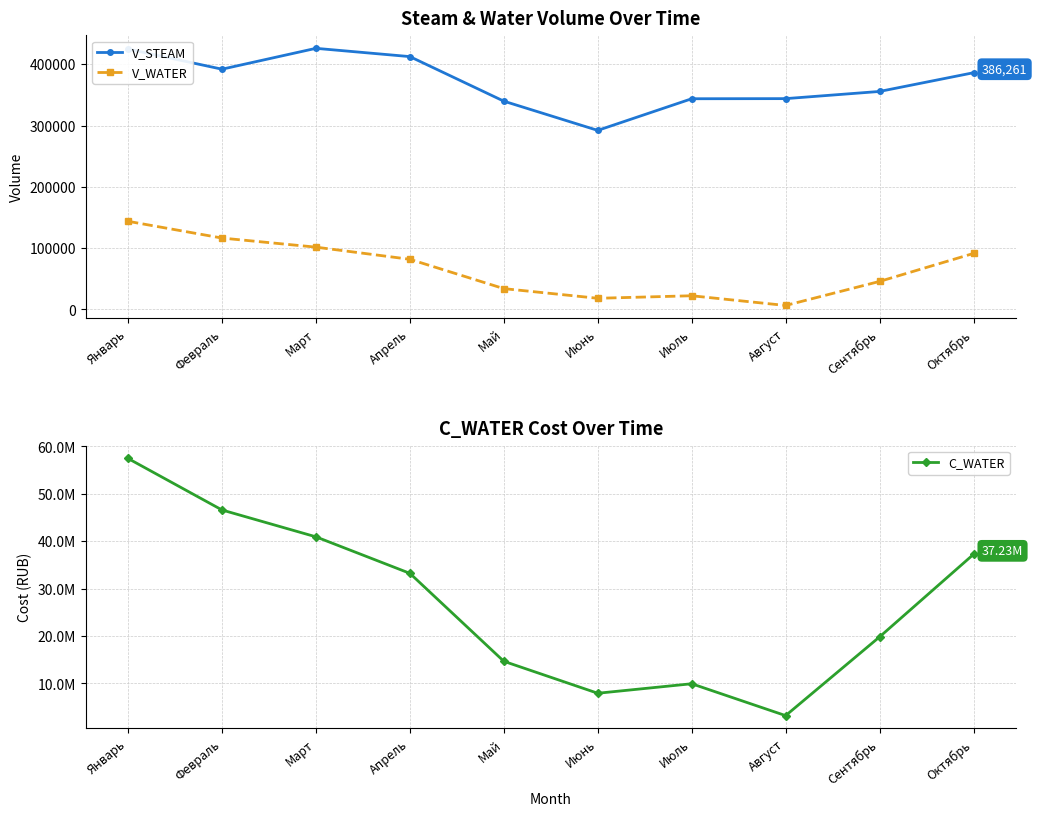

List the labels in order of C_WATER value, smallest first.

Август, Июнь, Июль, Май, Сентябрь, Апрель, Октябрь, Март, Февраль, Январь